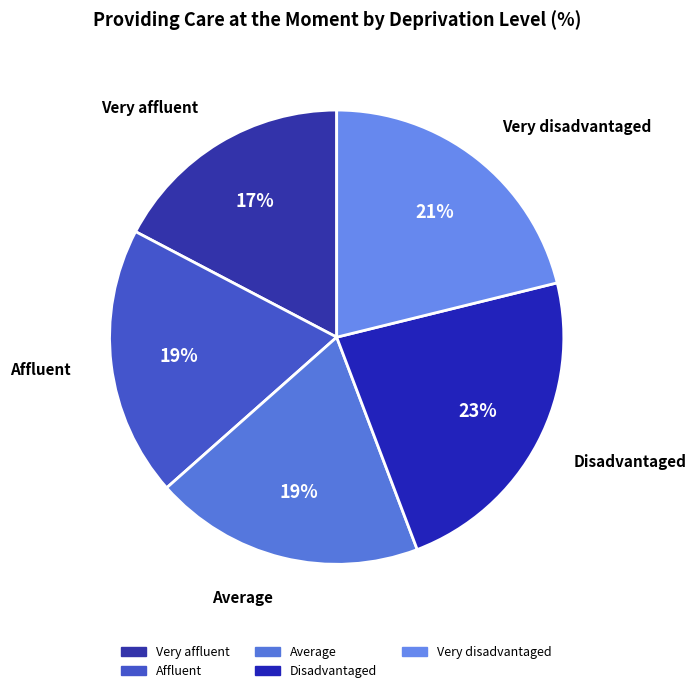

The Affluent slice represents 30% of the pie. True or false?

False